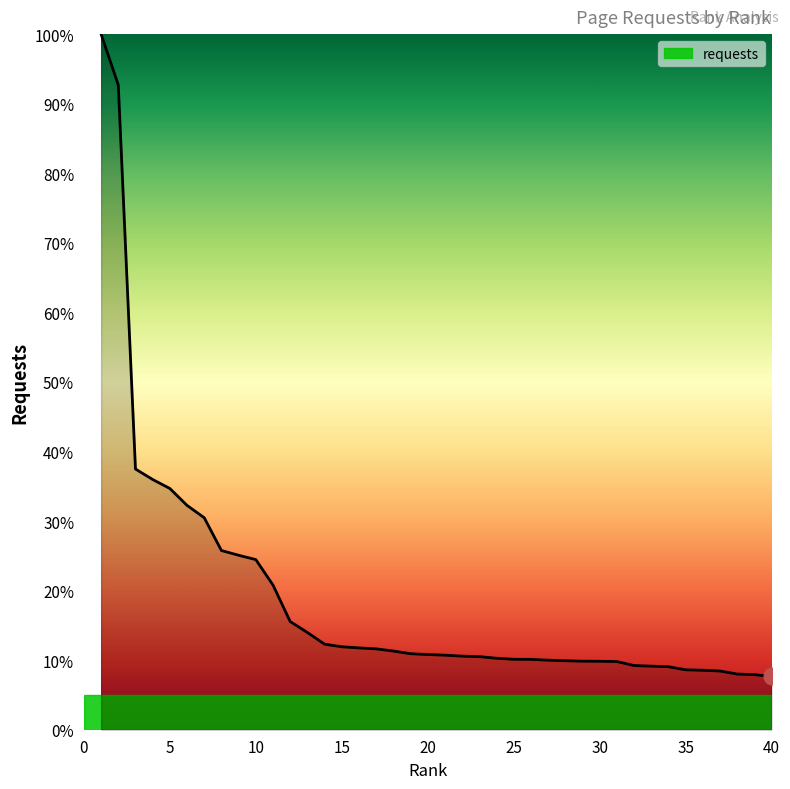

What is the smallest value displayed?

7.7